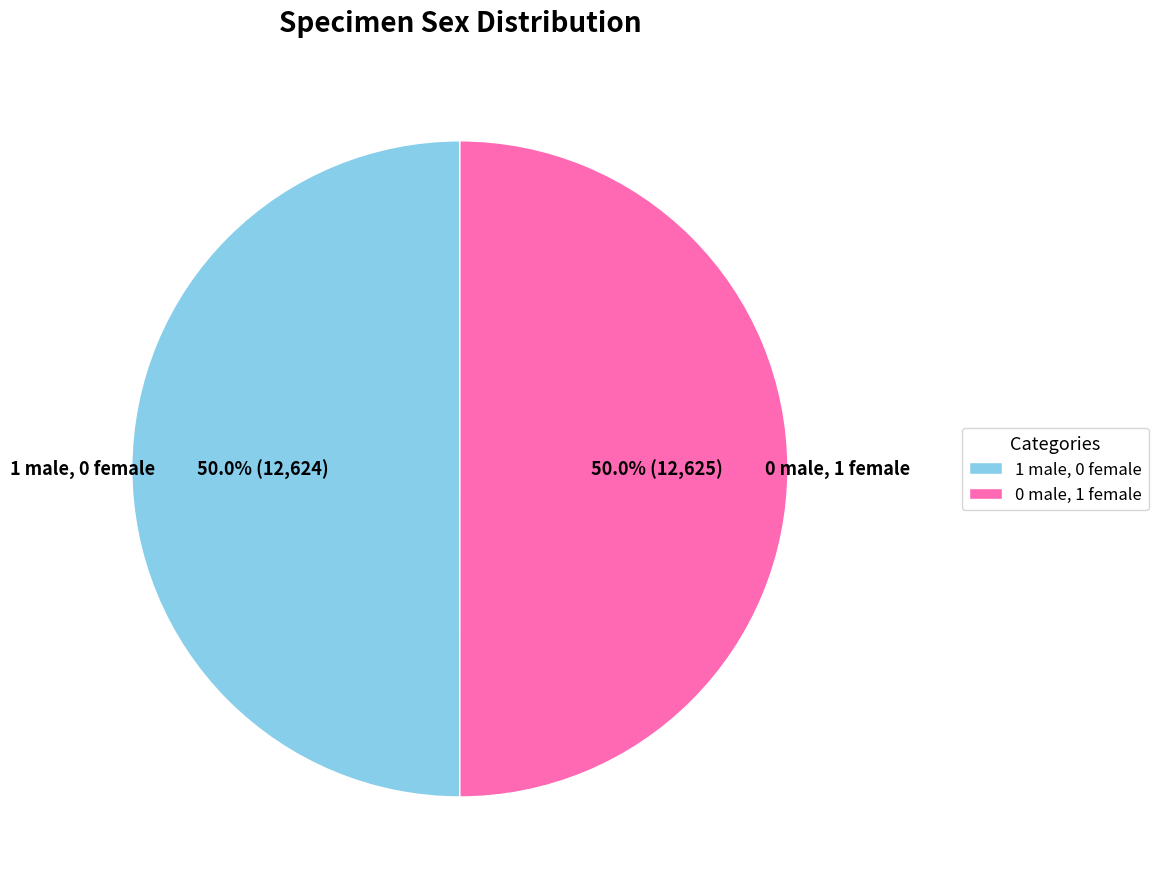

Count the number of slices in the pie.

2